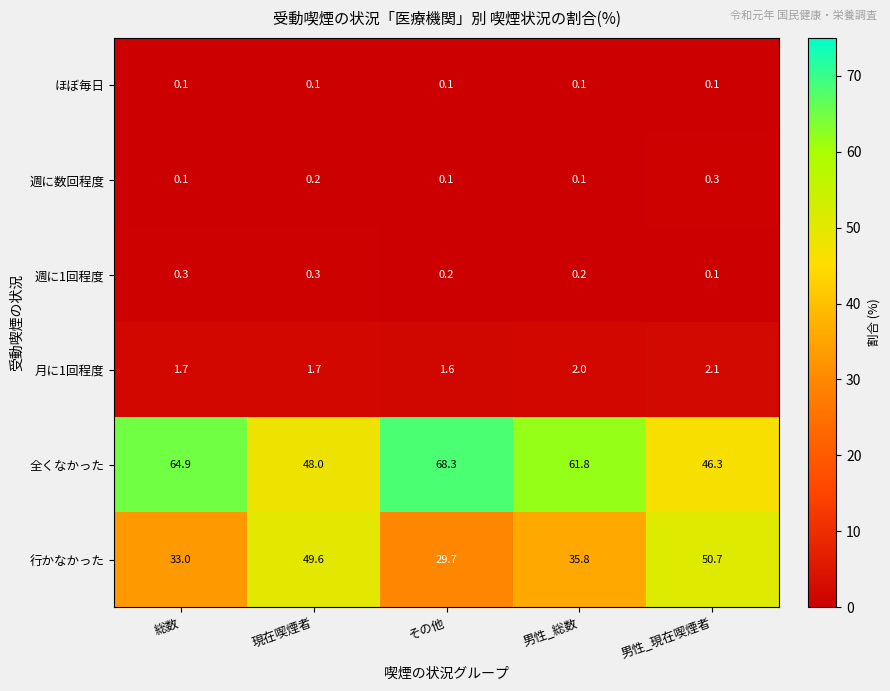

Reading left to right, list all the values displayed in this chart.

ほぼ毎日: 0.1	0.1	0.1	0.1	0.1
週に数回程度: 0.1	0.2	0.1	0.1	0.3
週に1回程度: 0.3	0.3	0.2	0.2	0.1
月に1回程度: 1.7	1.7	1.6	2.0	2.1
全くなかった: 64.9	48.0	68.3	61.8	46.3
行かなかった: 33.0	49.6	29.7	35.8	50.7